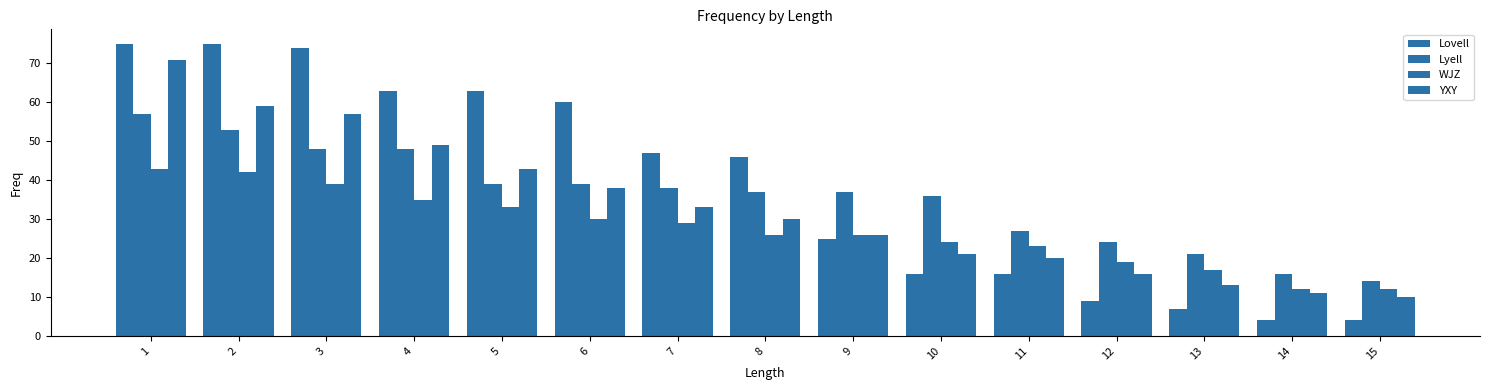

What is the sum of all WJZ values?

410